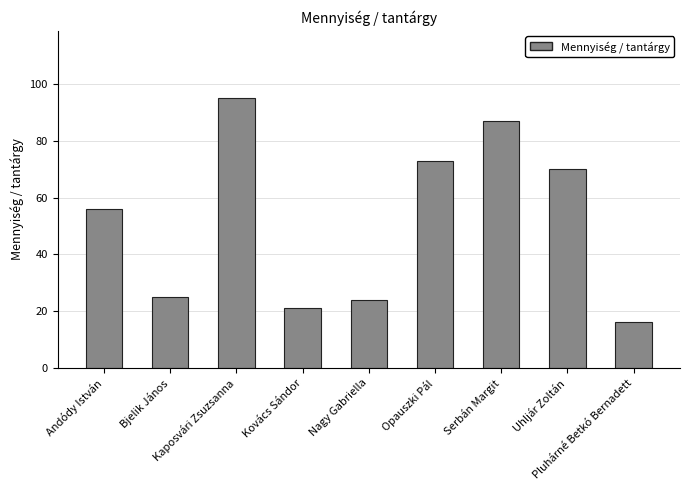

How many values are below 56?

4